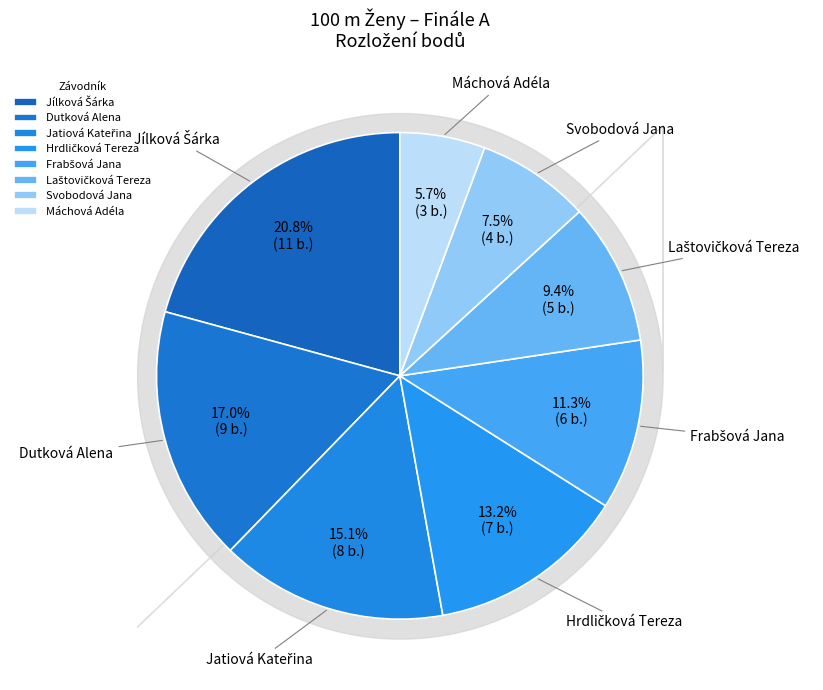

What is the smallest slice in the pie chart?

Máchová Adéla